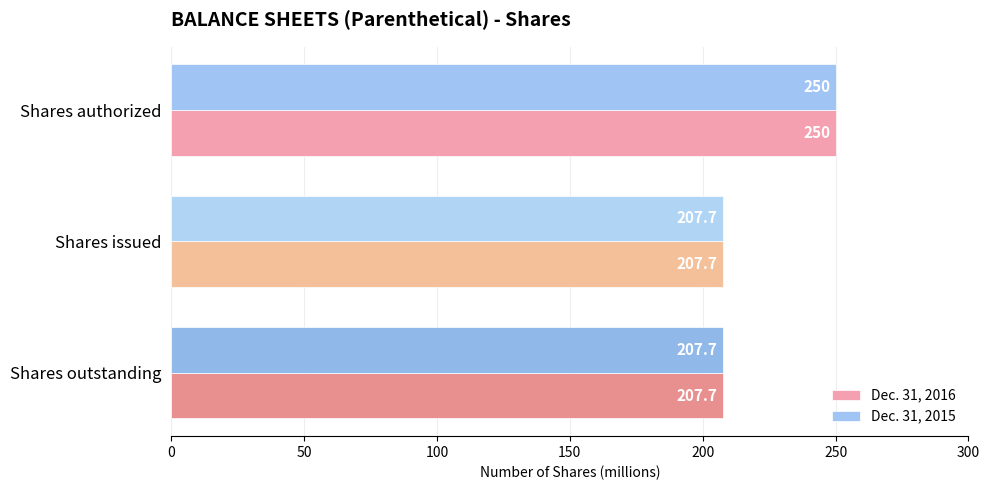

What is the greatest value displayed?

250.0